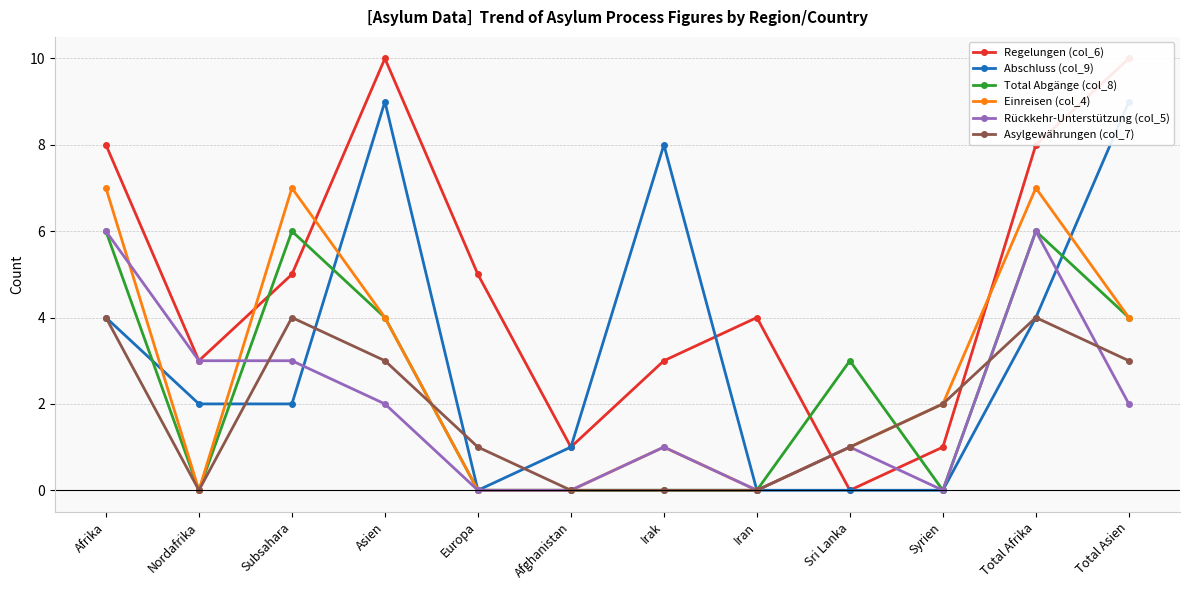

At how many categories does at least one series exceed 0?

12